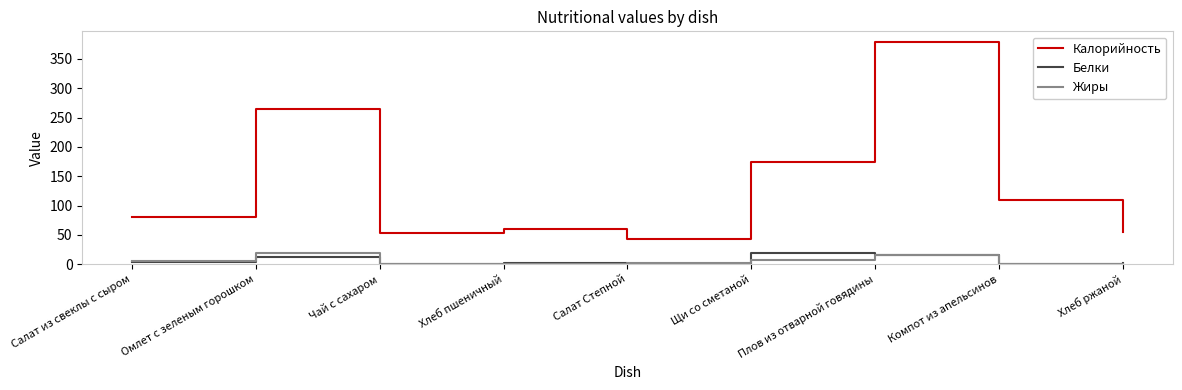

In Калорийность, how many points are higher than both neighbors (excluding endpoints)?

3